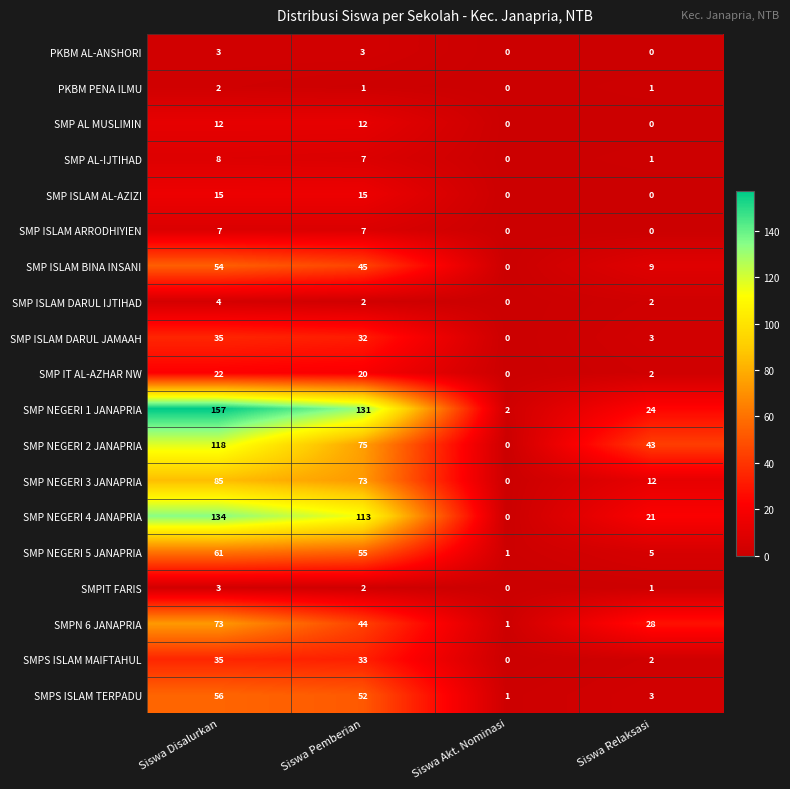

At how many categories does at least one series exceed 147?

1